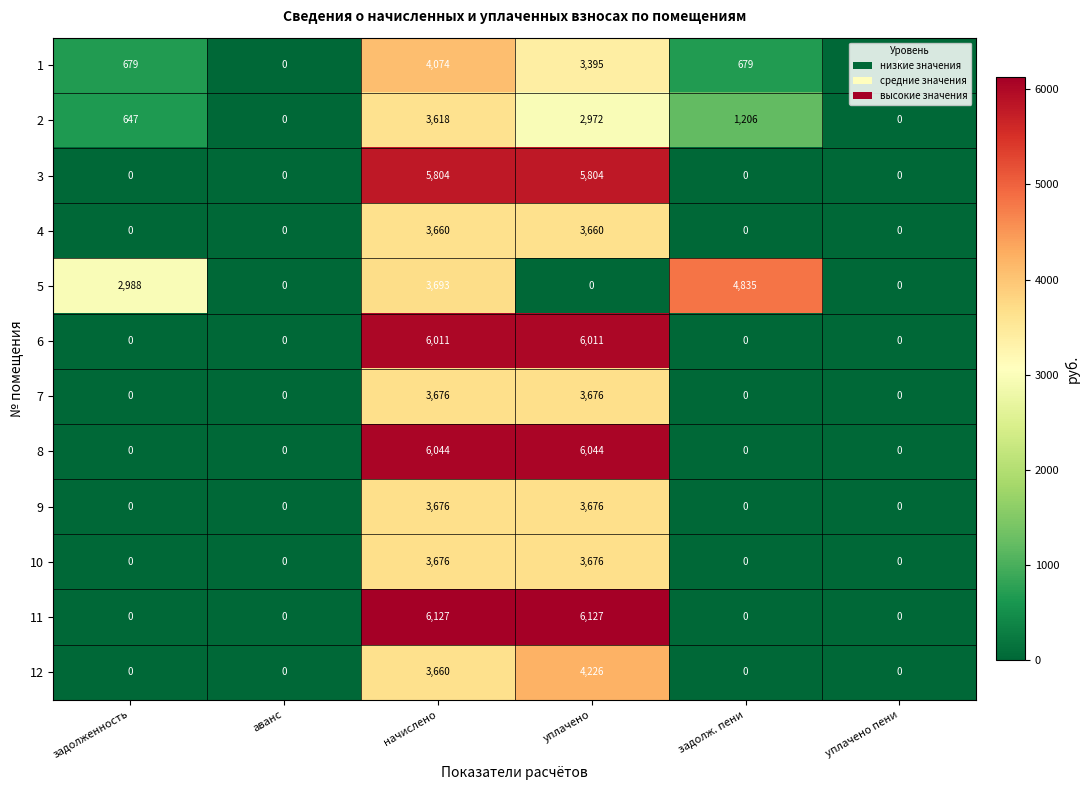

The 3 series shows 8685 at начислено. True or false?

False